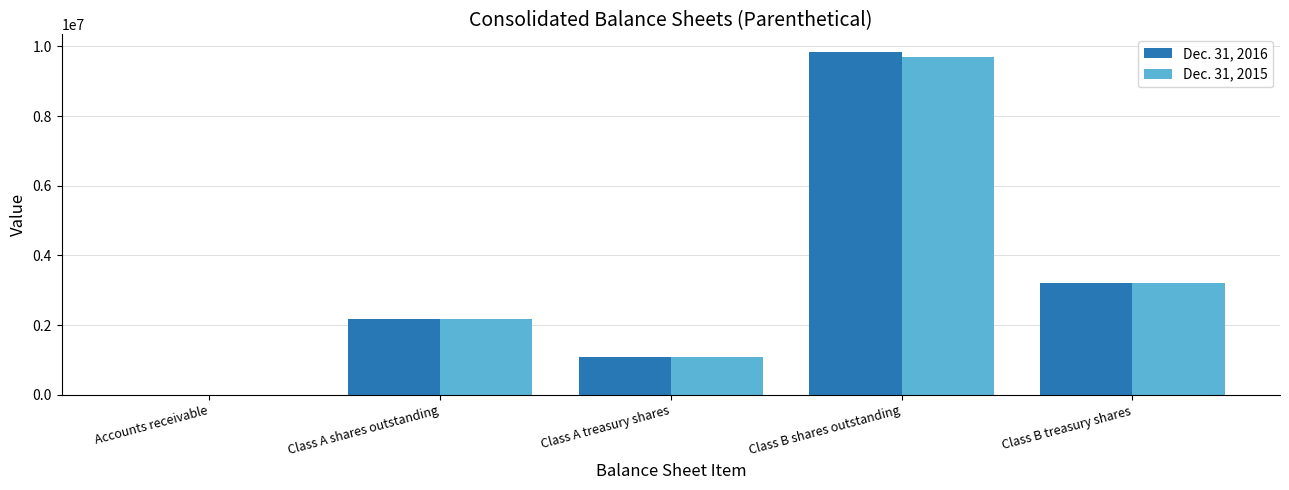

The Dec. 31, 2015 series shows 14253510 at Class B shares outstanding. True or false?

False